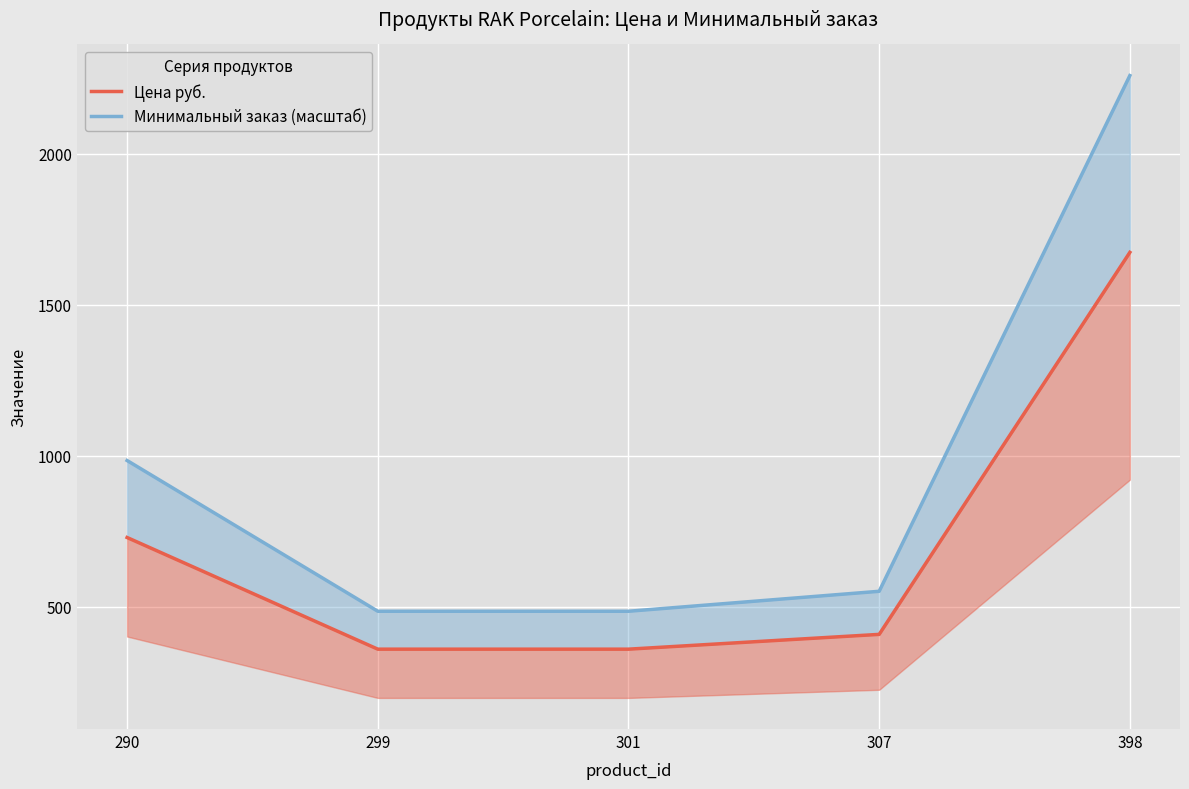

Read the Цена руб. value at 301.

359.0